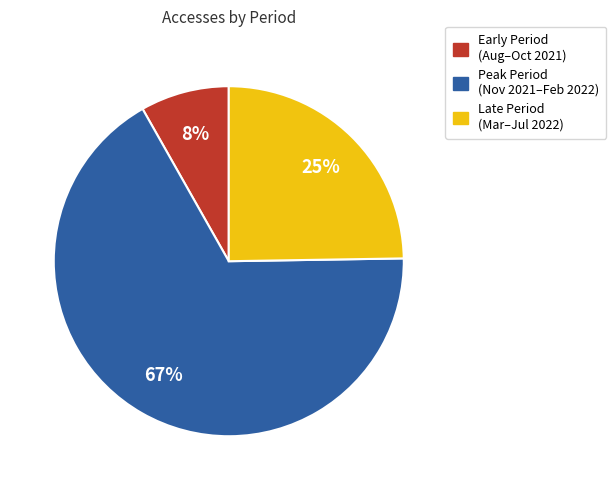

To the nearest percent, what is the difference between the largest and smallest slice percentages?

59%